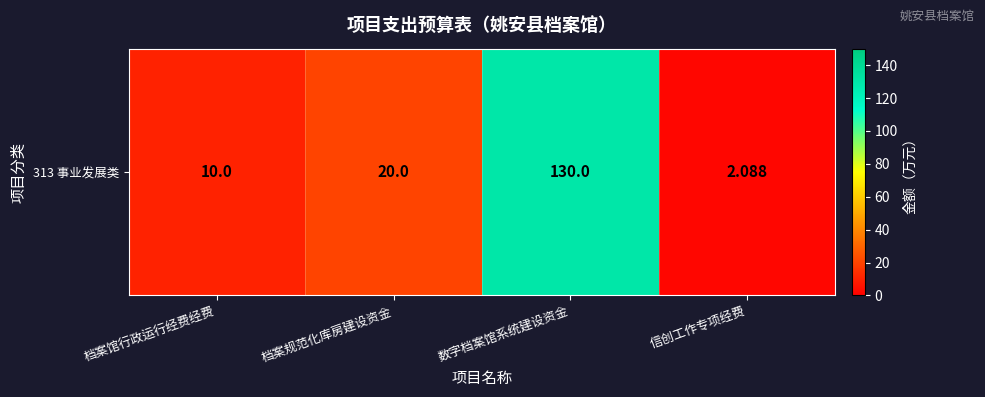

How many categories are shown in the chart?

4